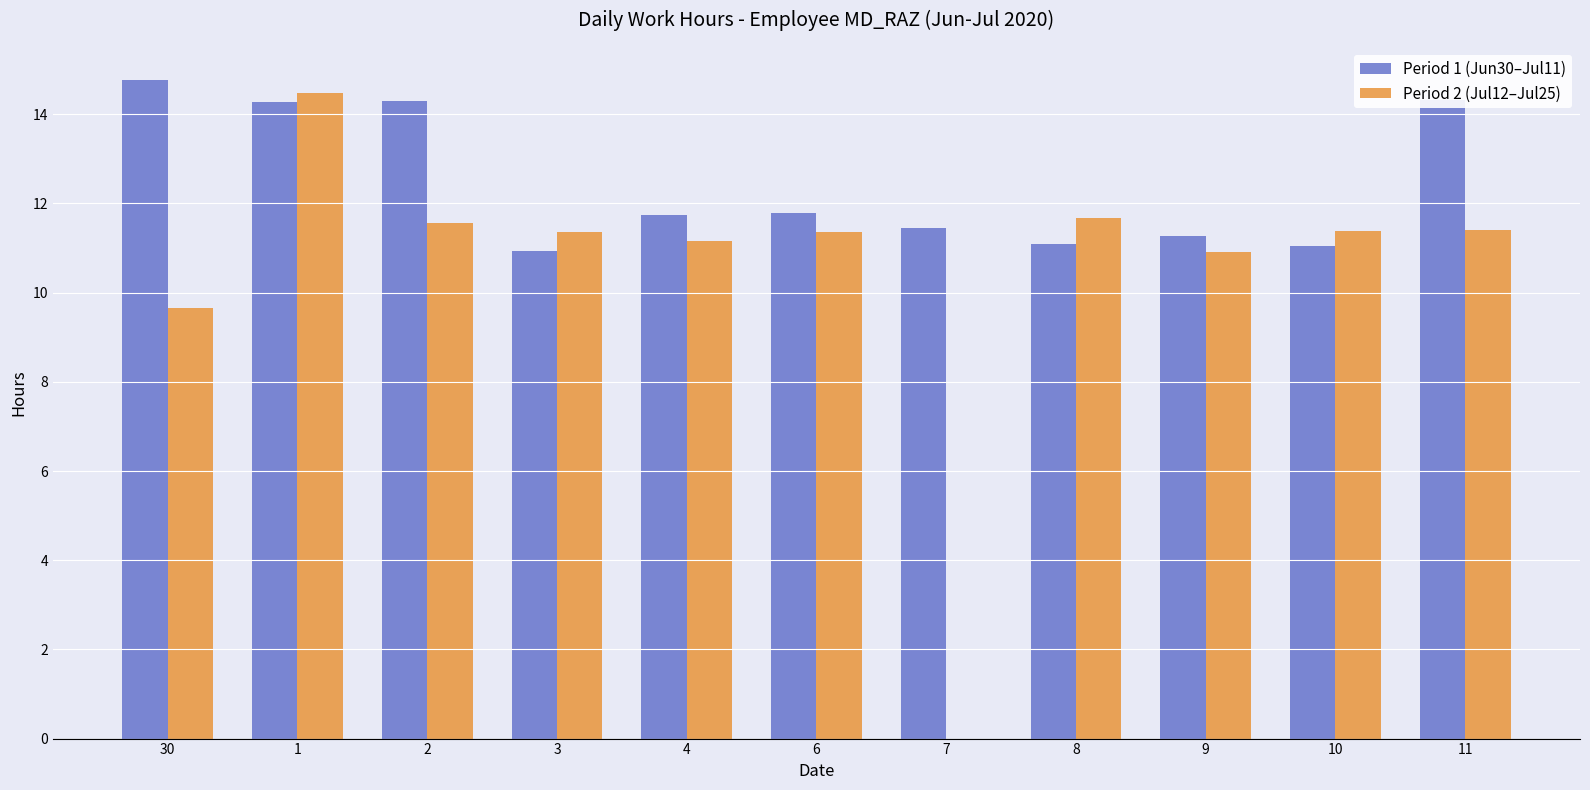

Between 4 and 7, which series saw the biggest shift?

Period 2 (Jul12–Jul25)